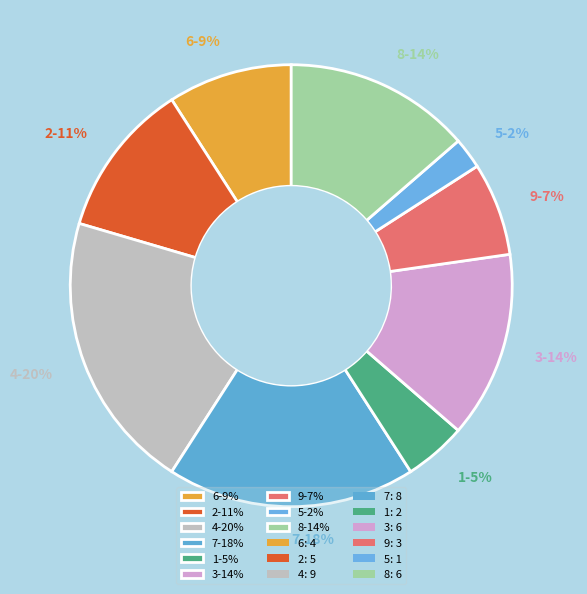

To the nearest percent, what is the difference between the largest and smallest slice percentages?

18%